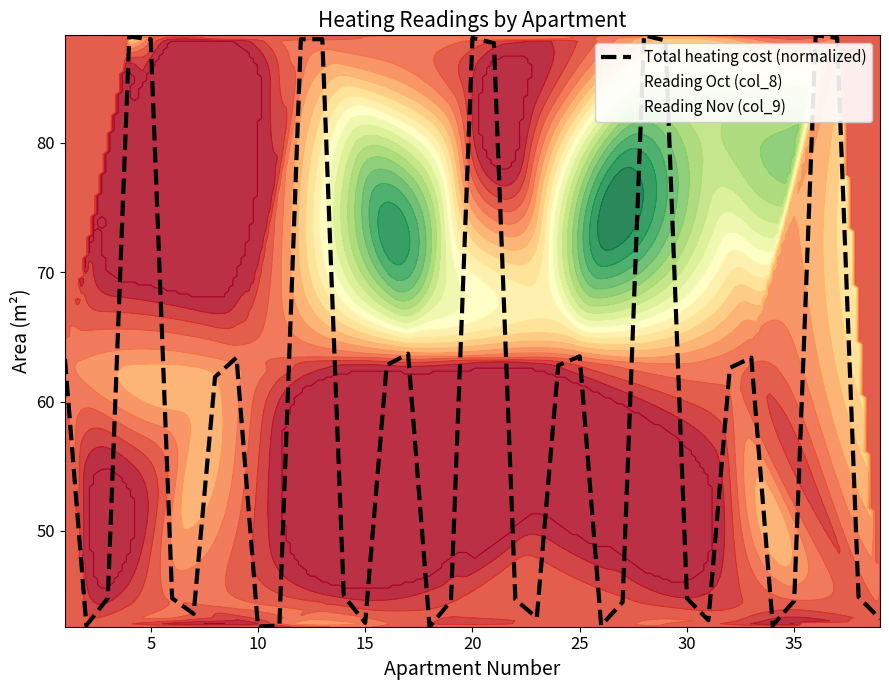

What is the average value?

59.6